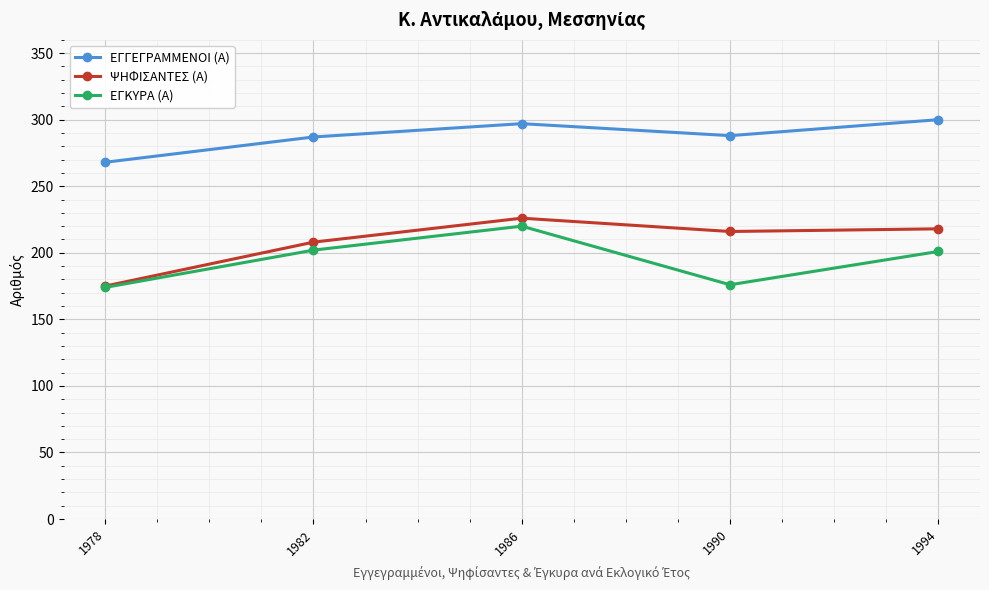

How many lines are shown in the chart?

3